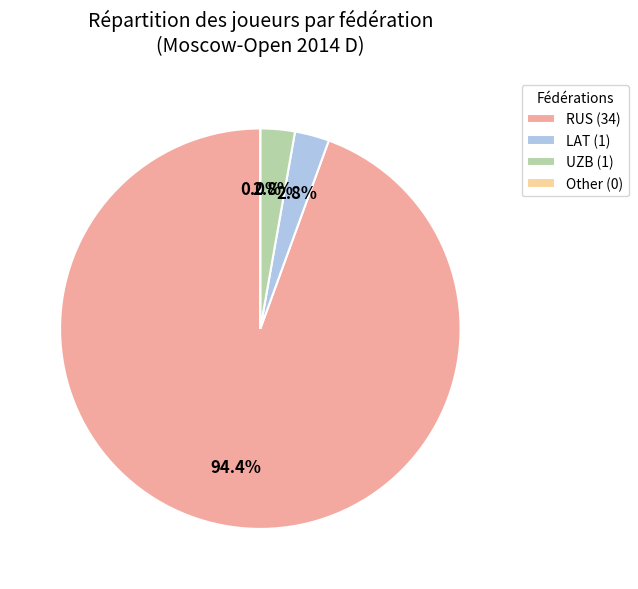

Between LAT and UZB, which is larger?

LAT